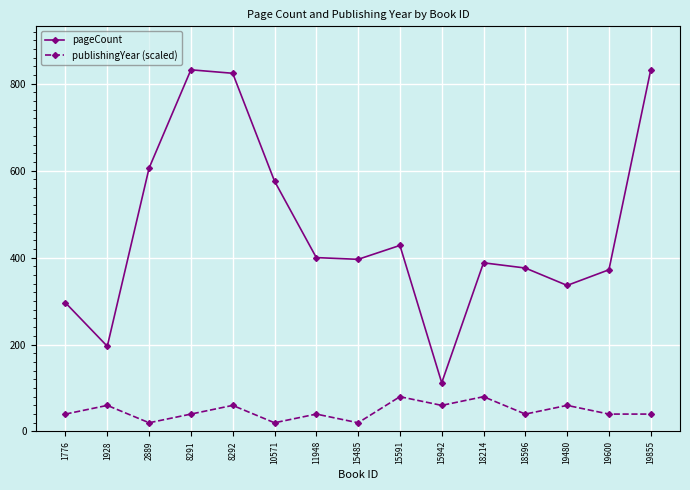

How many data points does each series have?

15